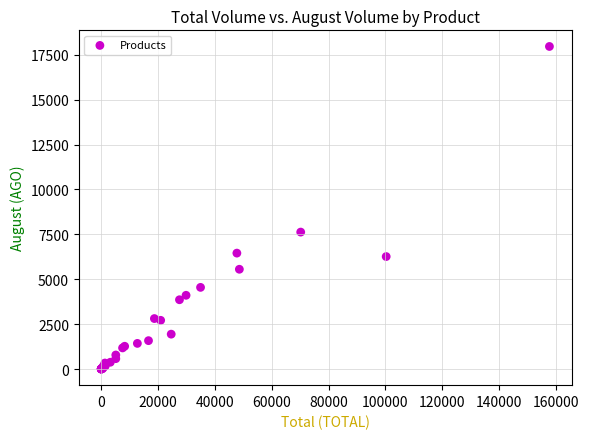

What Y value in the scatter plot is closest to 8983?

7627